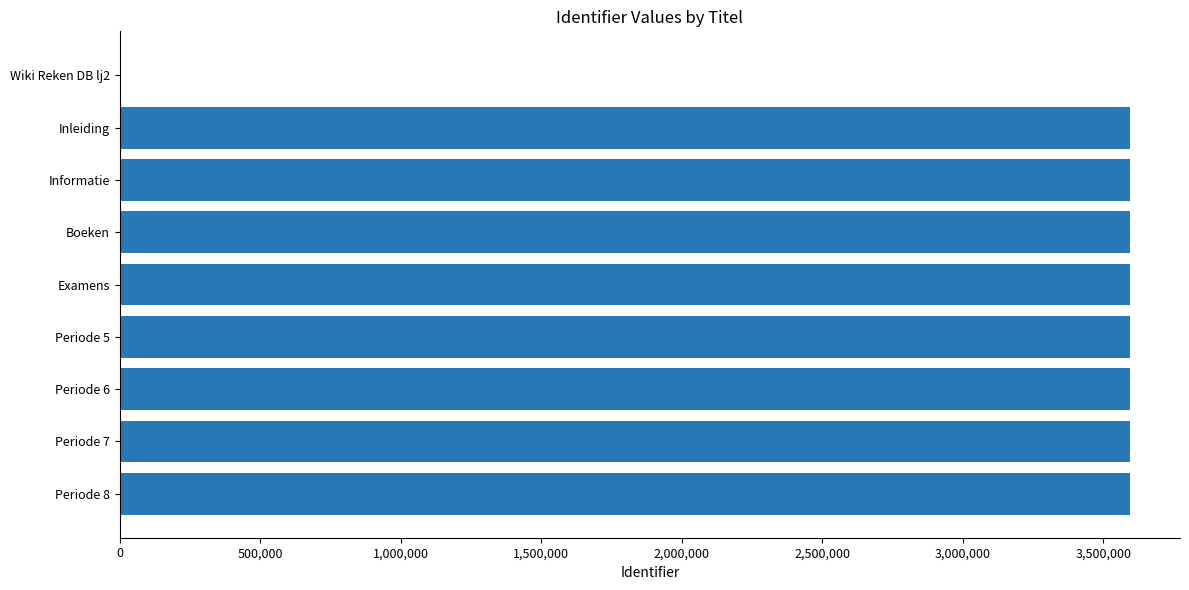

True or false: the data shows 1471972 at Examens.

False